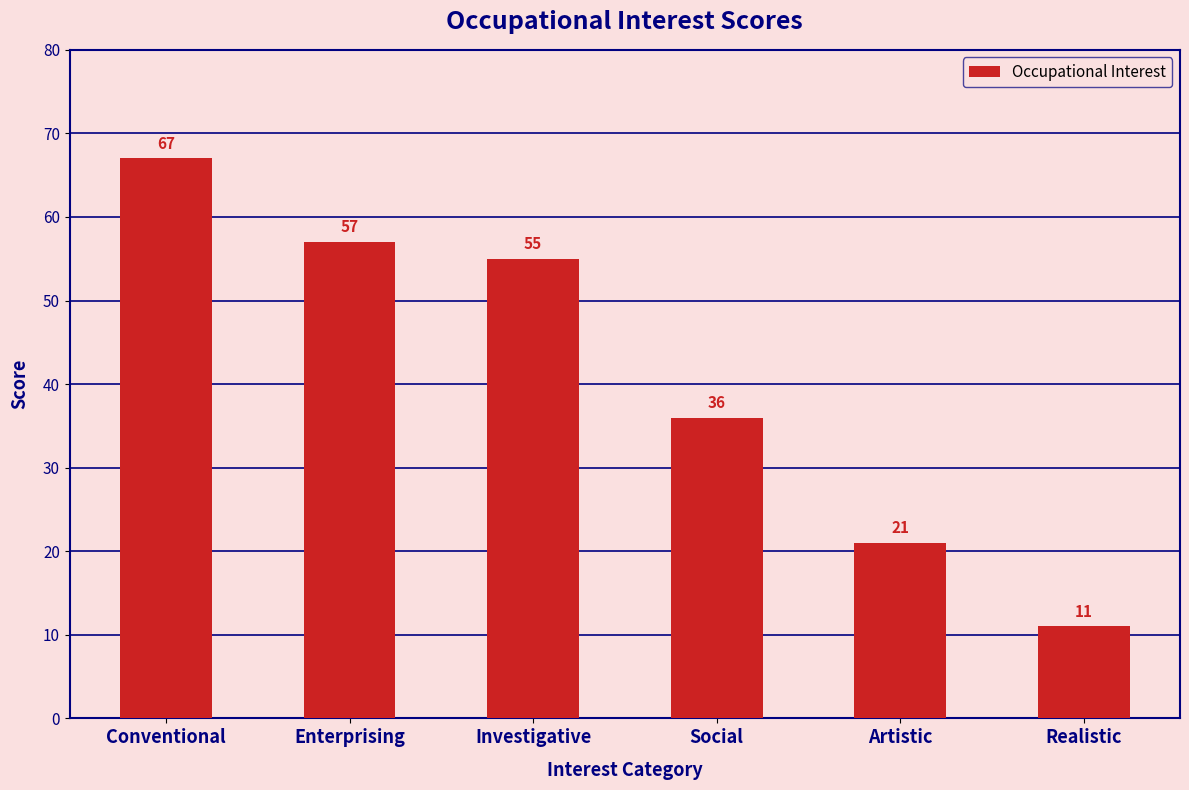

Where is the data nearest to the value 39?

Social